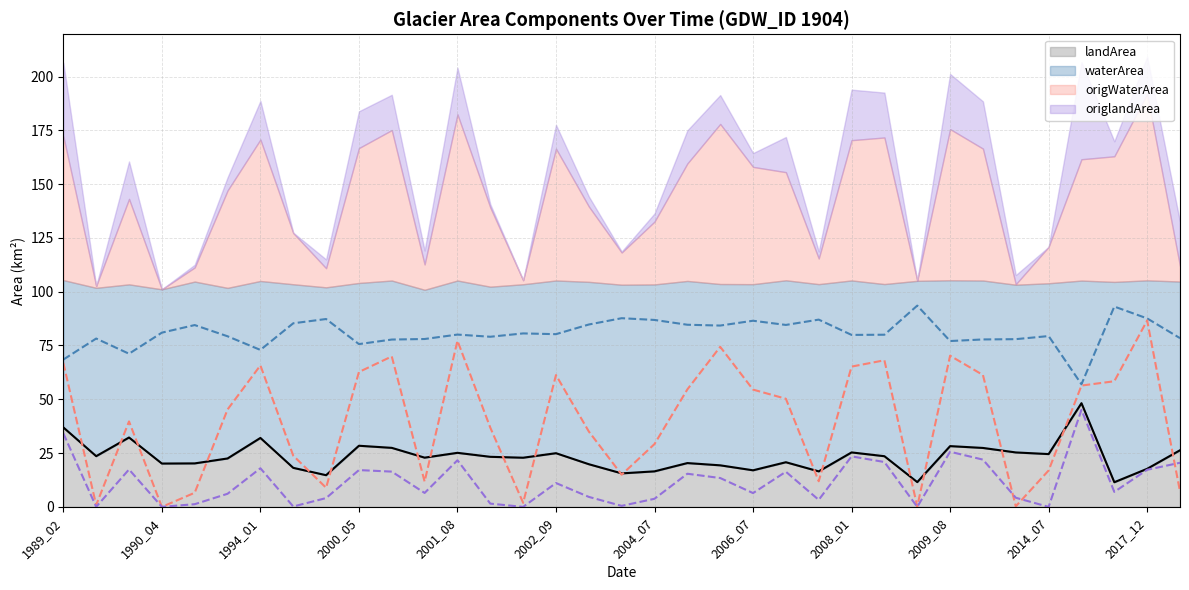

At which label is waterArea closest to 75?

2000_05